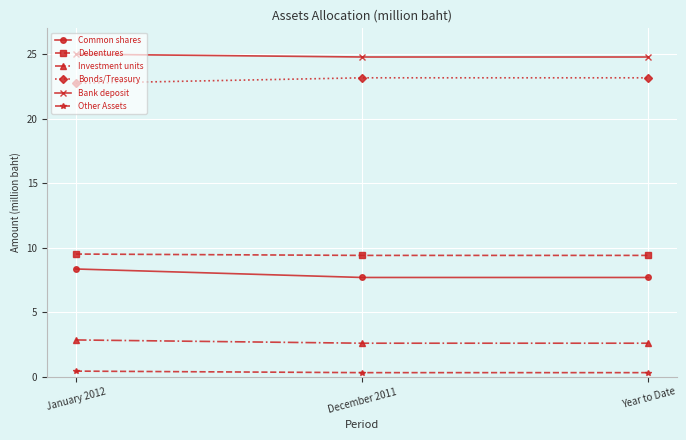

How many distinct data groups are displayed?

6